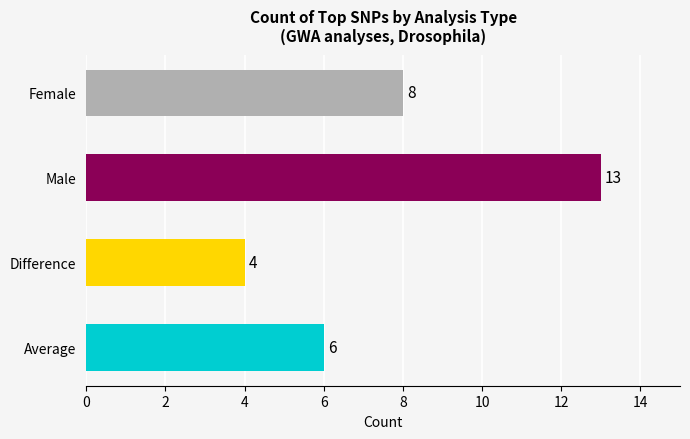

What is the average value?

8